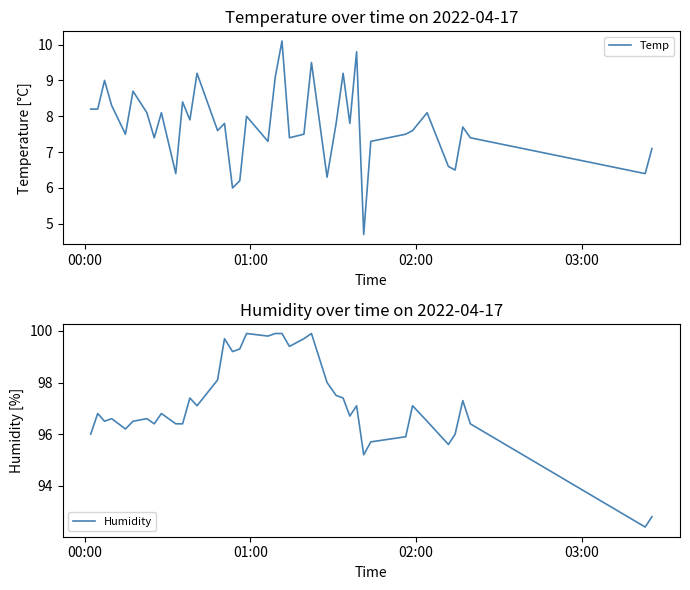

How many data points in Humidity are less than 96?

6